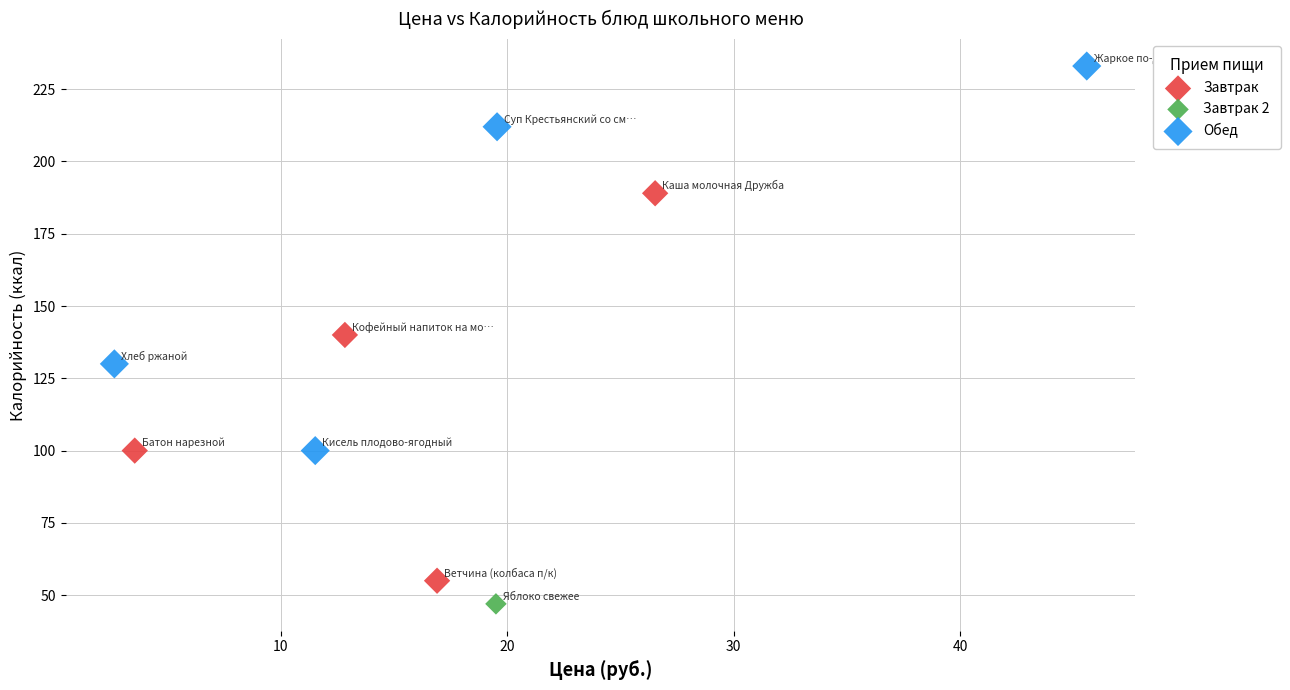

Which series reaches the maximum Y coordinate?

Обед